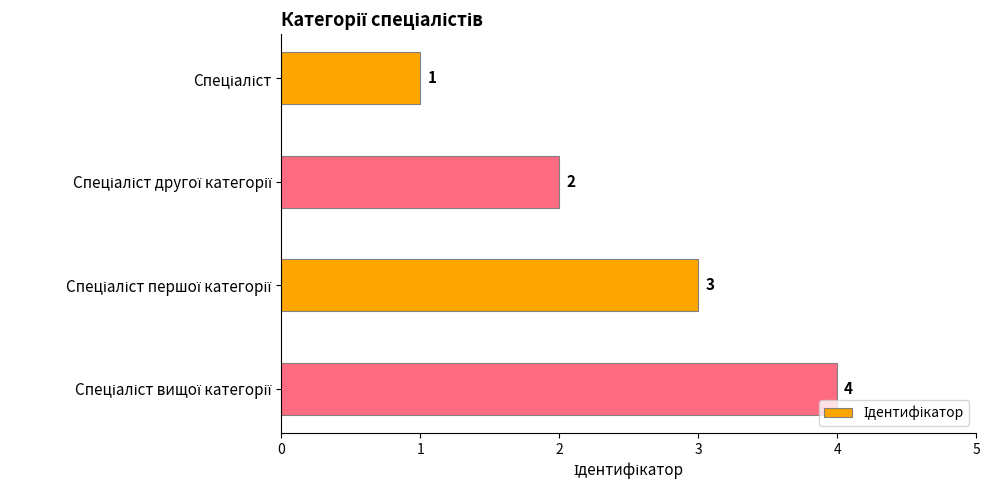

What is the value of the 2nd bar from the top?

2